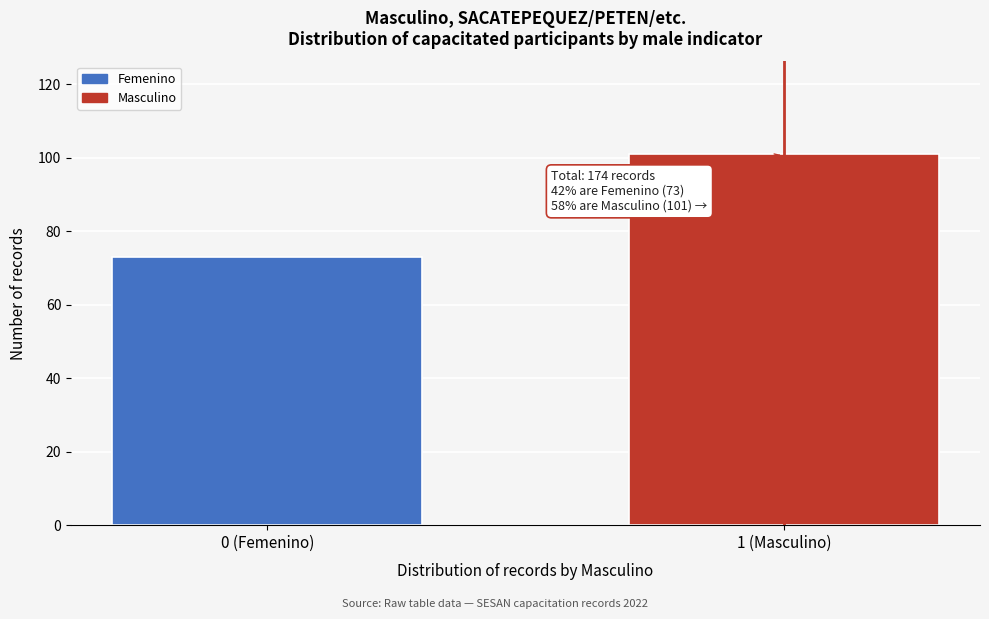

Reading left to right, extract all data points from this chart.

73	101